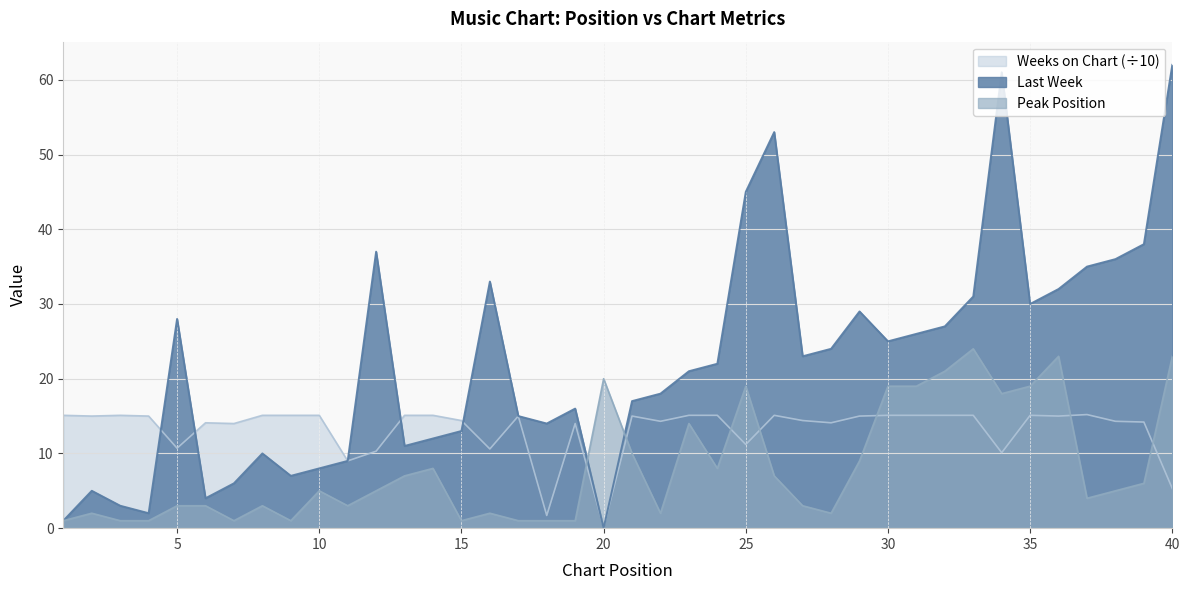

How many interior local valleys does the Weeks on Chart series have?

12